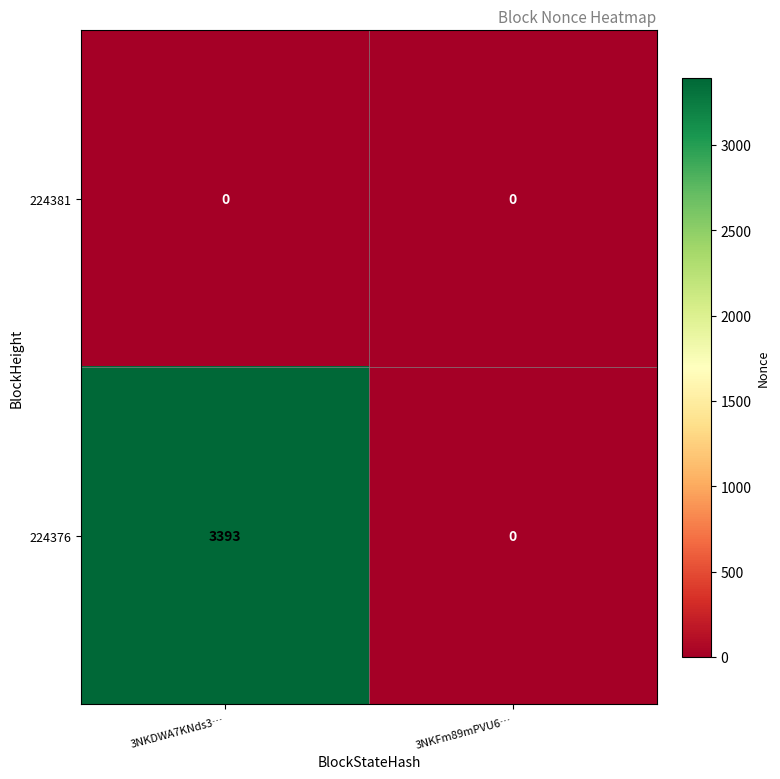

What is the difference between the 224376 values at 3NKFm89mPVU6… and 3NKDWA7KNds3…?

3393